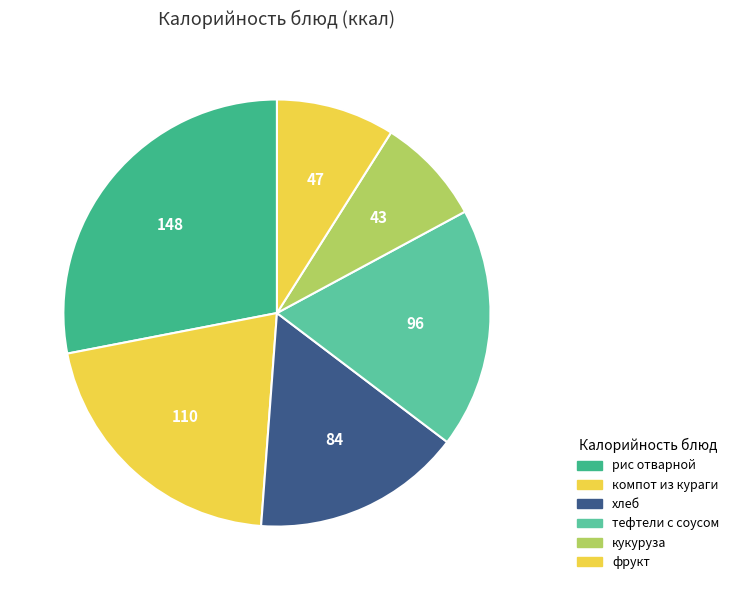

How many segments does this pie chart have?

6